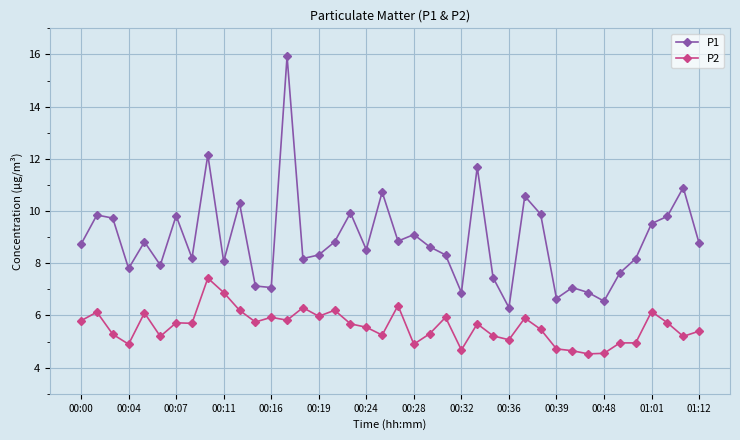

True or false: P2 has more than 2 interior local peaks.

True